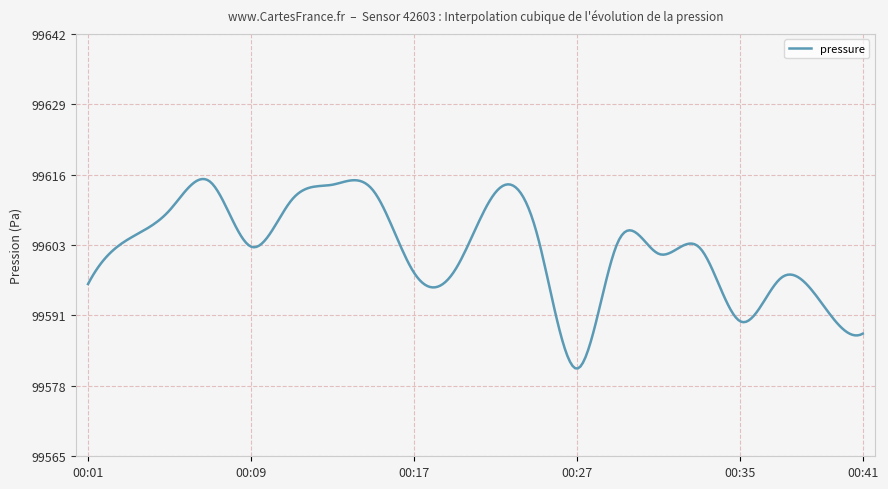

What is the difference between the maximum and minimum values?

34.4